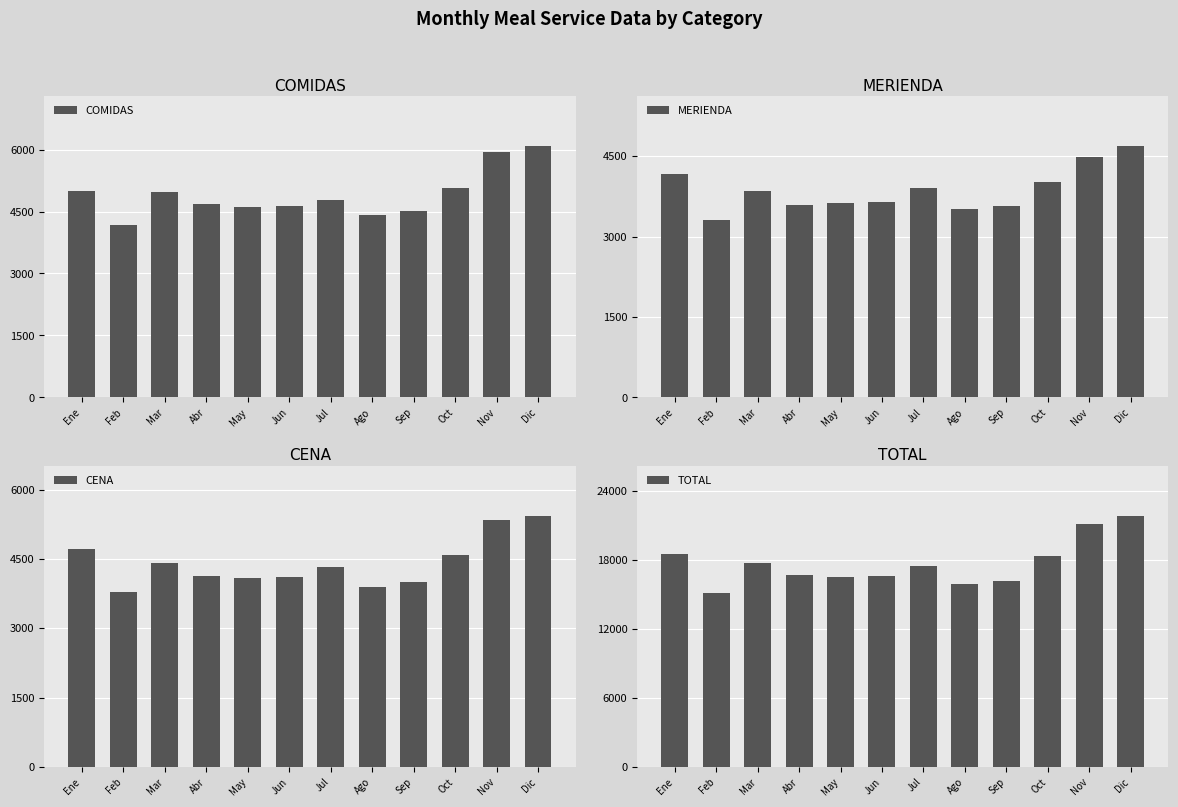

Which series has the largest range (max minus min)?

TOTAL